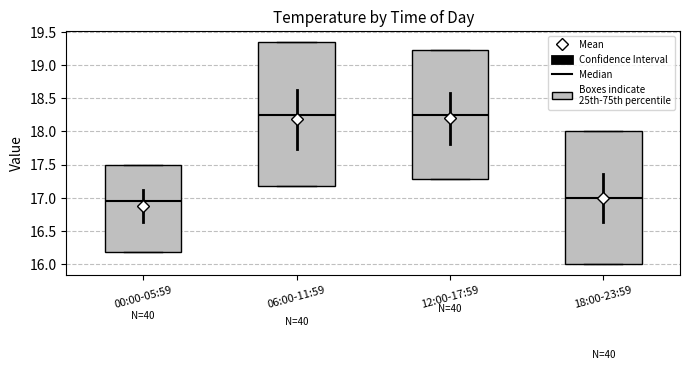

Comparing the boxes themselves (not the whiskers), which one is the tallest?

06:00-11:59